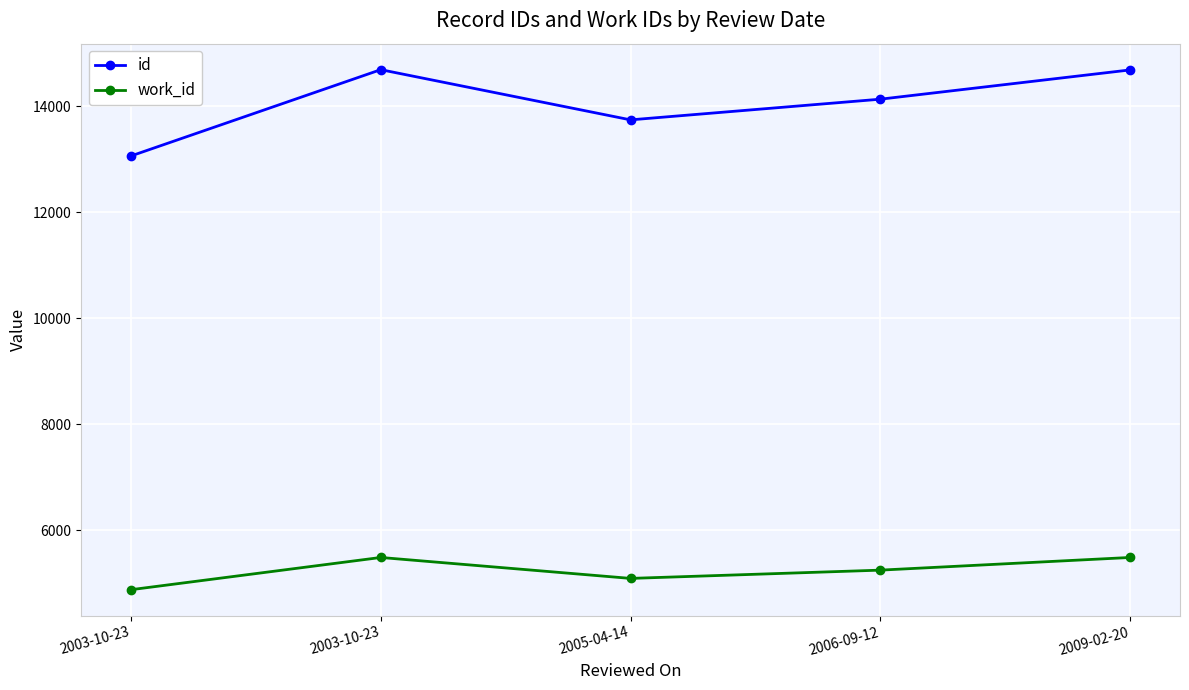

What are all the series names shown in the legend?

id, work_id